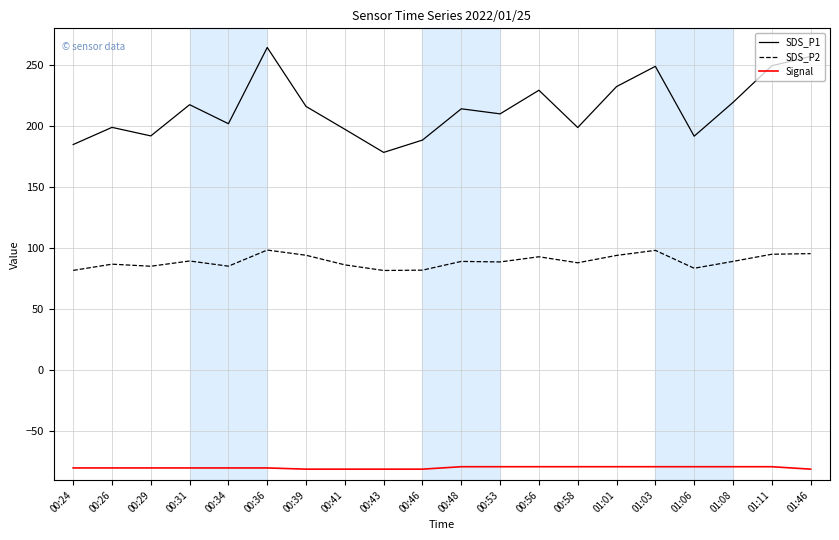

List the series in order of their peak value, lowest first.

Signal, SDS_P2, SDS_P1